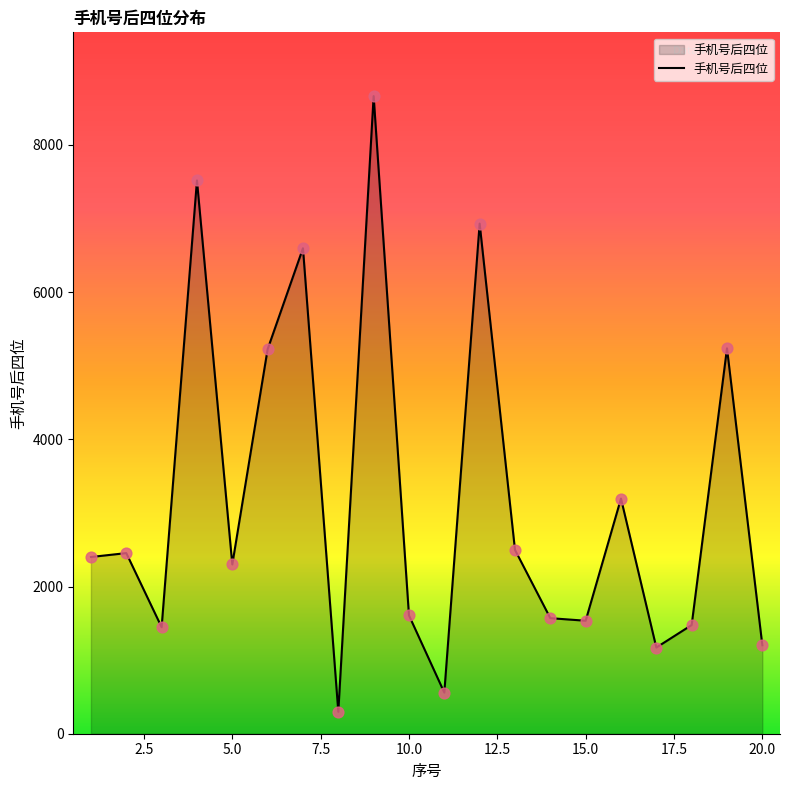

What is the smallest value displayed?

298